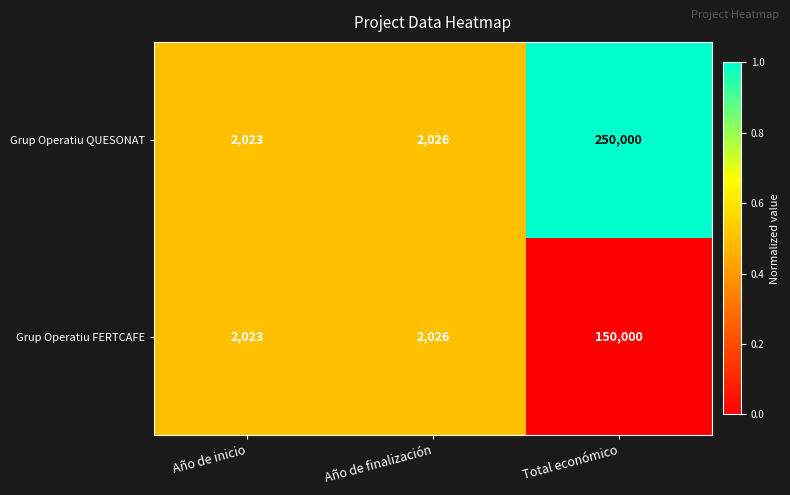

Reading left to right, list all the values displayed in this chart.

Grup Operatiu QUESONAT: 2023	2026	250000
Grup Operatiu FERTCAFE: 2023	2026	150000